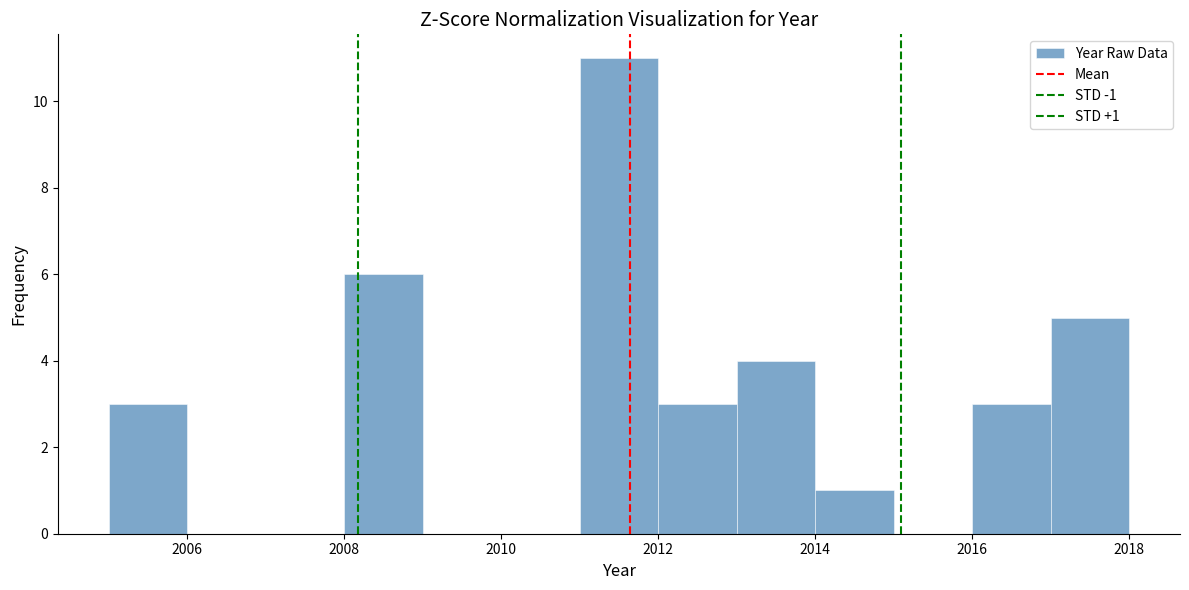

Over which range of the x-axis is the bar tallest?

2011 to 2012